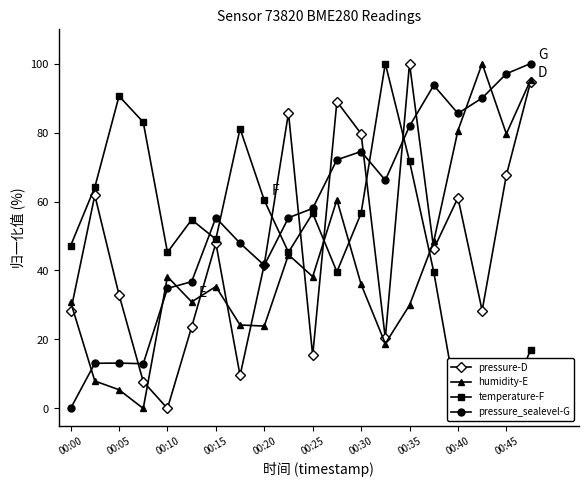

Where is the first local maximum for humidity-E?

00:10